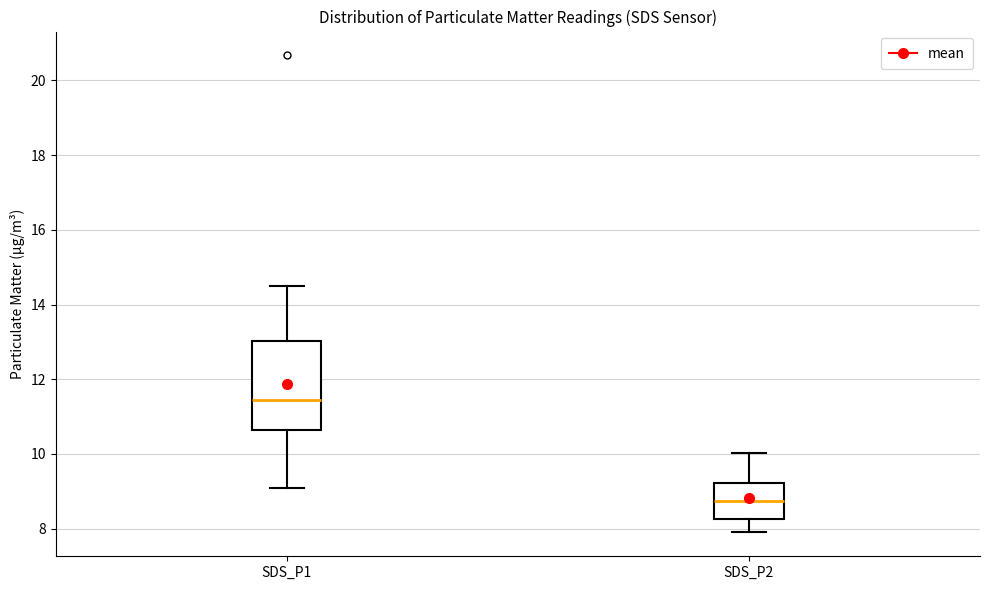

Reading left to right, transcribe this box plot: for each box, give where its median line is, the range the box spans, and where its two whiskers end, as read against the y-axis. The values are not printed on the chart, so give them approximately, as read against the axis.

SDS_P1: median 11.4, box 10.6 to 13.0, whiskers 9.2 to 14.6
SDS_P2: median 8.8, box 8.2 to 9.2, whiskers 8.0 to 10.0